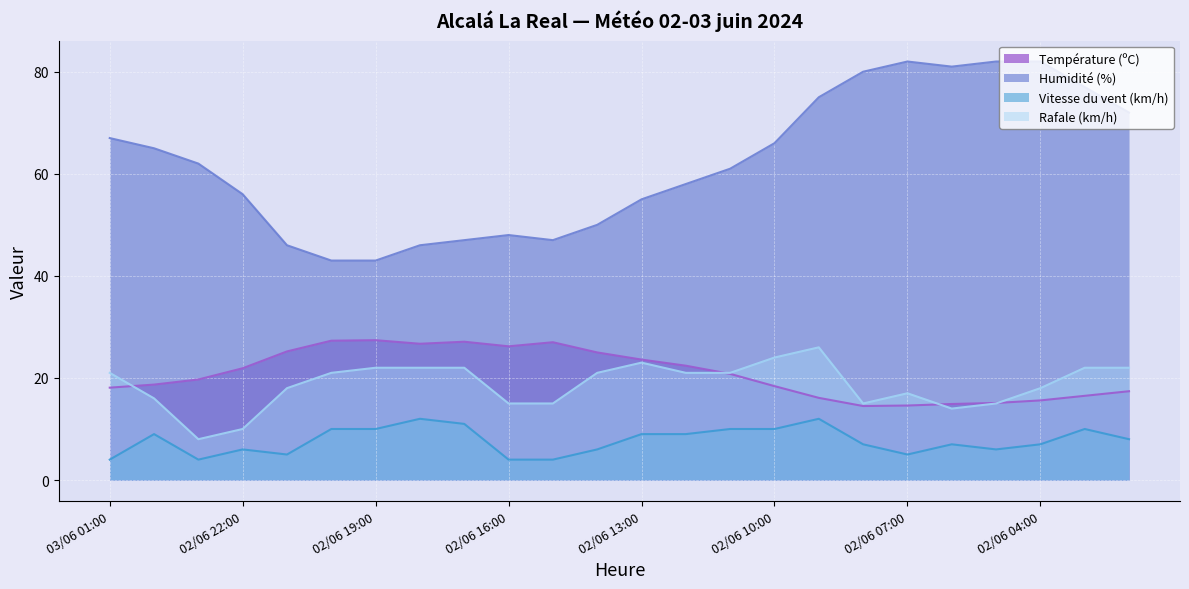

The Humidité (%) series shows 46.6 at 02/06 09:00. True or false?

False